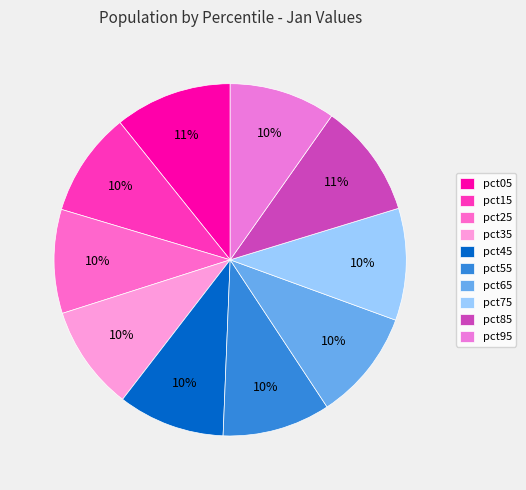

How many segments does this pie chart have?

10